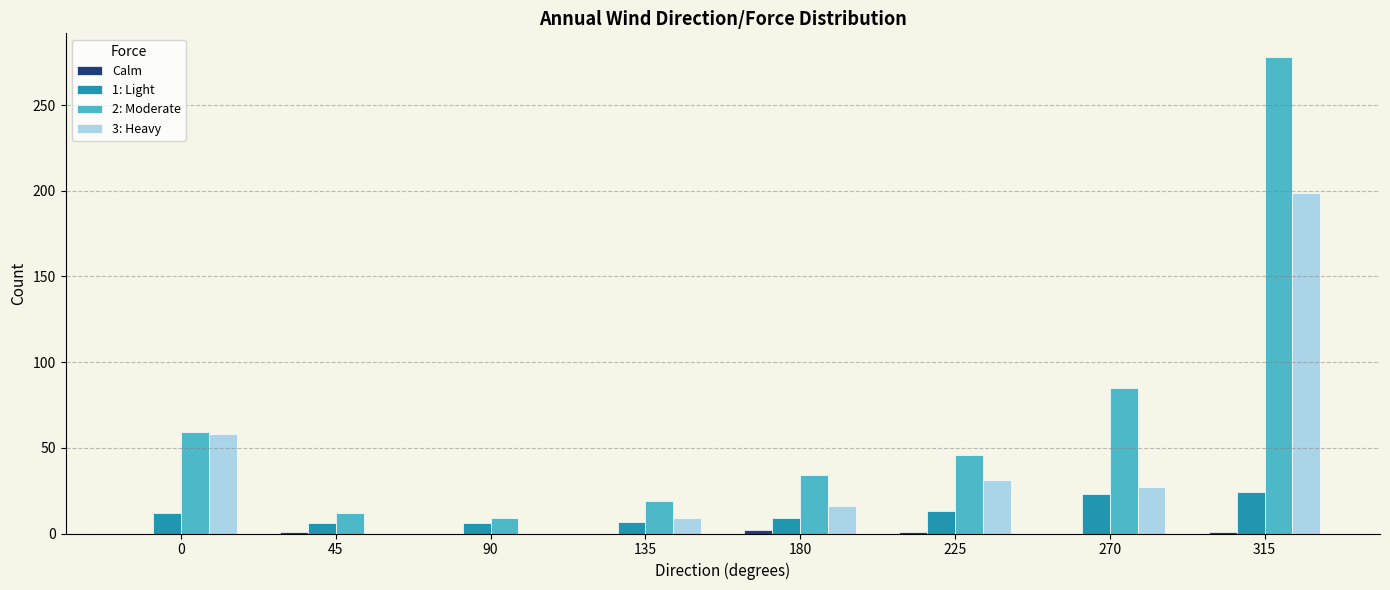

Which series has the largest total across all categories?

2: Moderate